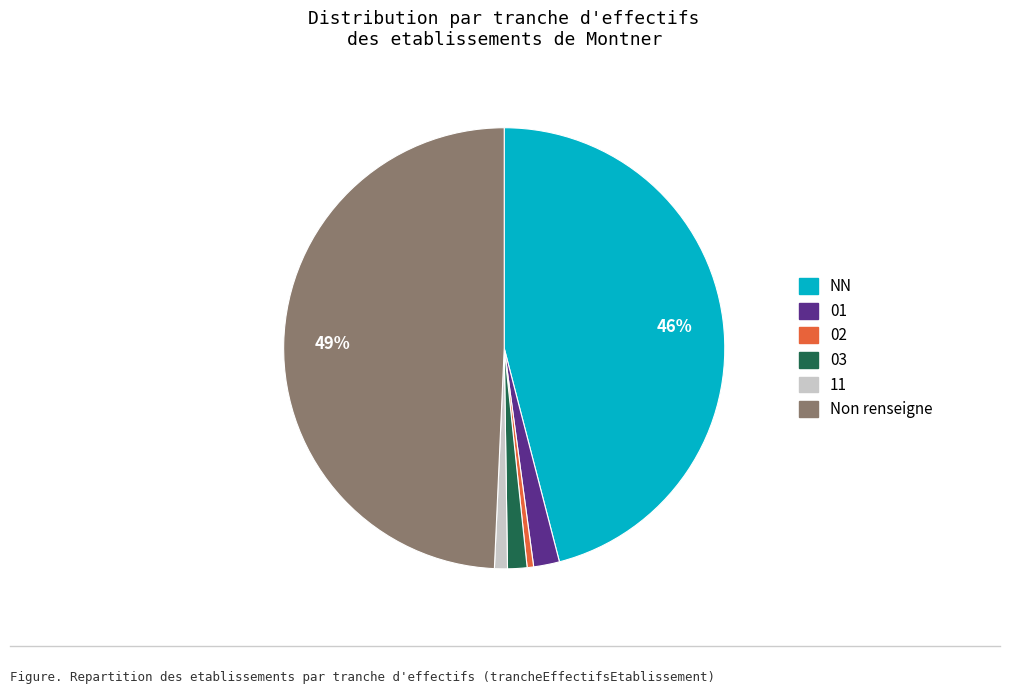

To the nearest percent, what is the average slice percentage?

17%